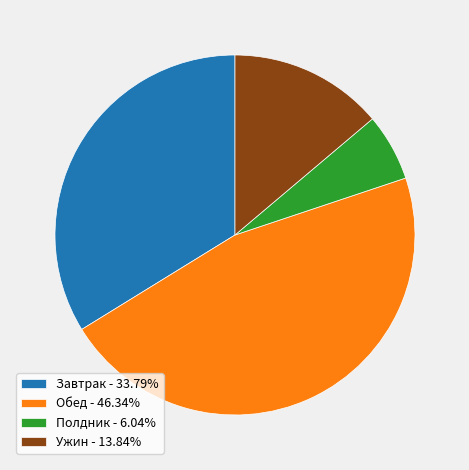

Is Обед - 46.34% the majority of the pie?

No